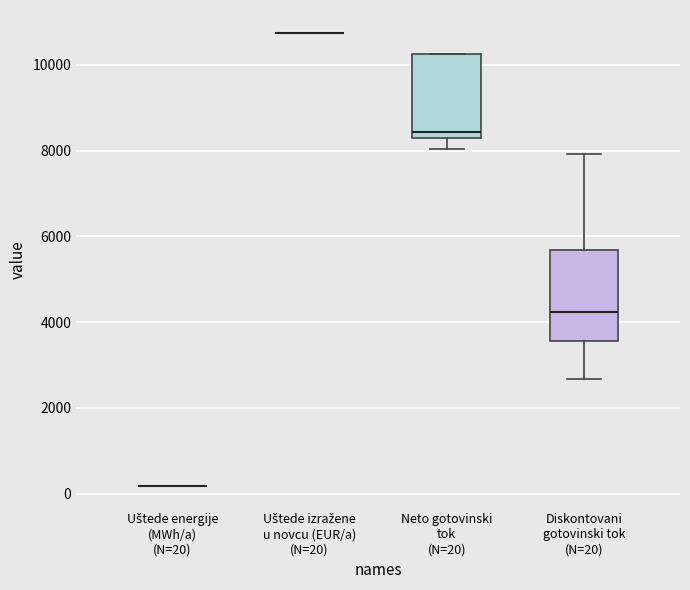

Reading left to right, read every box against the y-axis: the position of its median line, the range the box covers, and the ends of its whiskers. The values are not printed on the chart, so give them approximately, as read against the axis.

Uštede energije (MWh/a) (N=20): box collapsed to a line at 200, whiskers 200 to 200
Uštede izražene u novcu (EUR/a) (N=20): box collapsed to a line at 10800, whiskers 10800 to 10800
Neto gotovinski tok (N=20): median 8400, box 8200 to 10200, whiskers 8000 to 10200
Diskontovani gotovinski tok (N=20): median 4200, box 3600 to 5600, whiskers 2600 to 8000